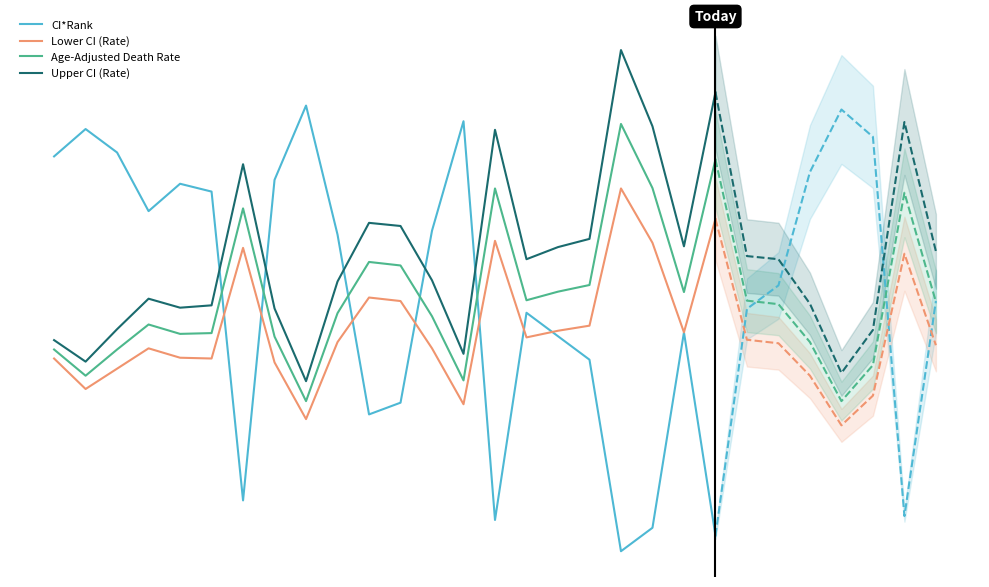

Rank the series at 6 from highest to lowest value.

Upper CI (Rate), Age-Adjusted Death Rate, Lower CI (Rate), CI*Rank